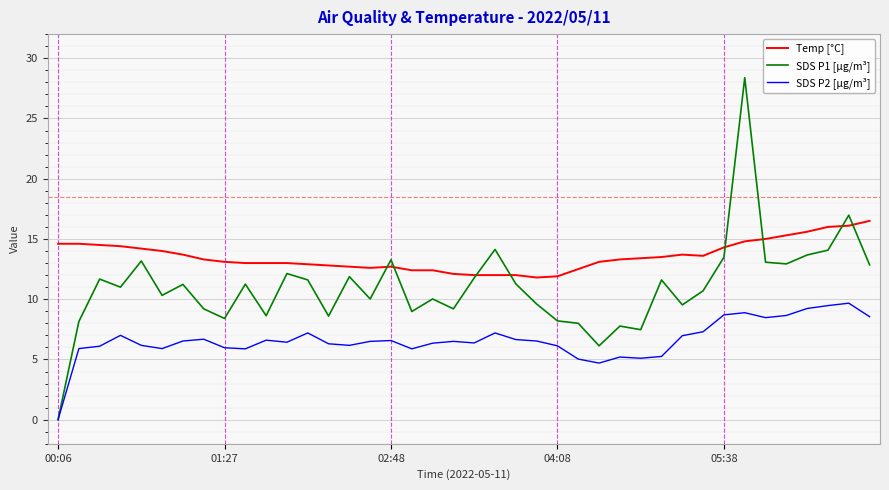

List the series in order of their peak value, highest first.

SDS P1 [µg/m³], Temp [°C], SDS P2 [µg/m³]